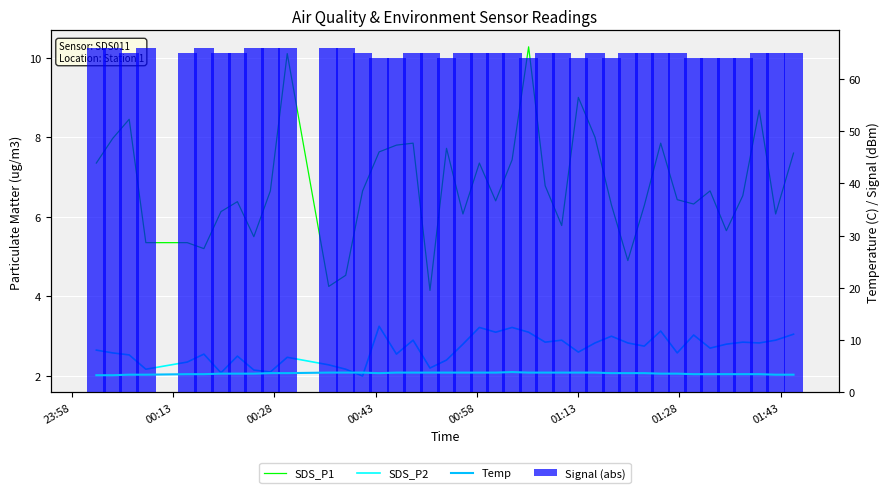

Is the value of Signal (abs) at 28 greater than the value of SDS_P1 at 35?

Yes